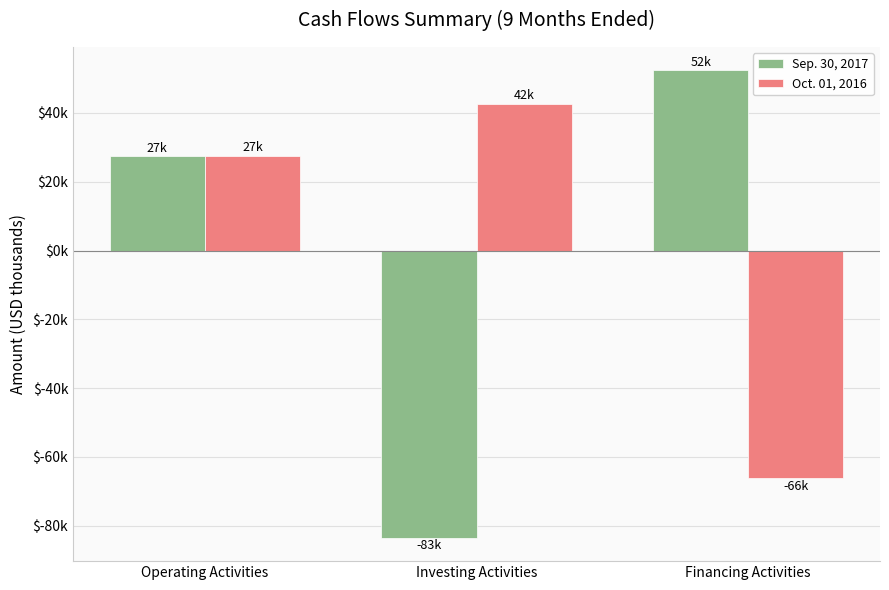

What are all the series names shown in the legend?

Sep. 30, 2017, Oct. 01, 2016